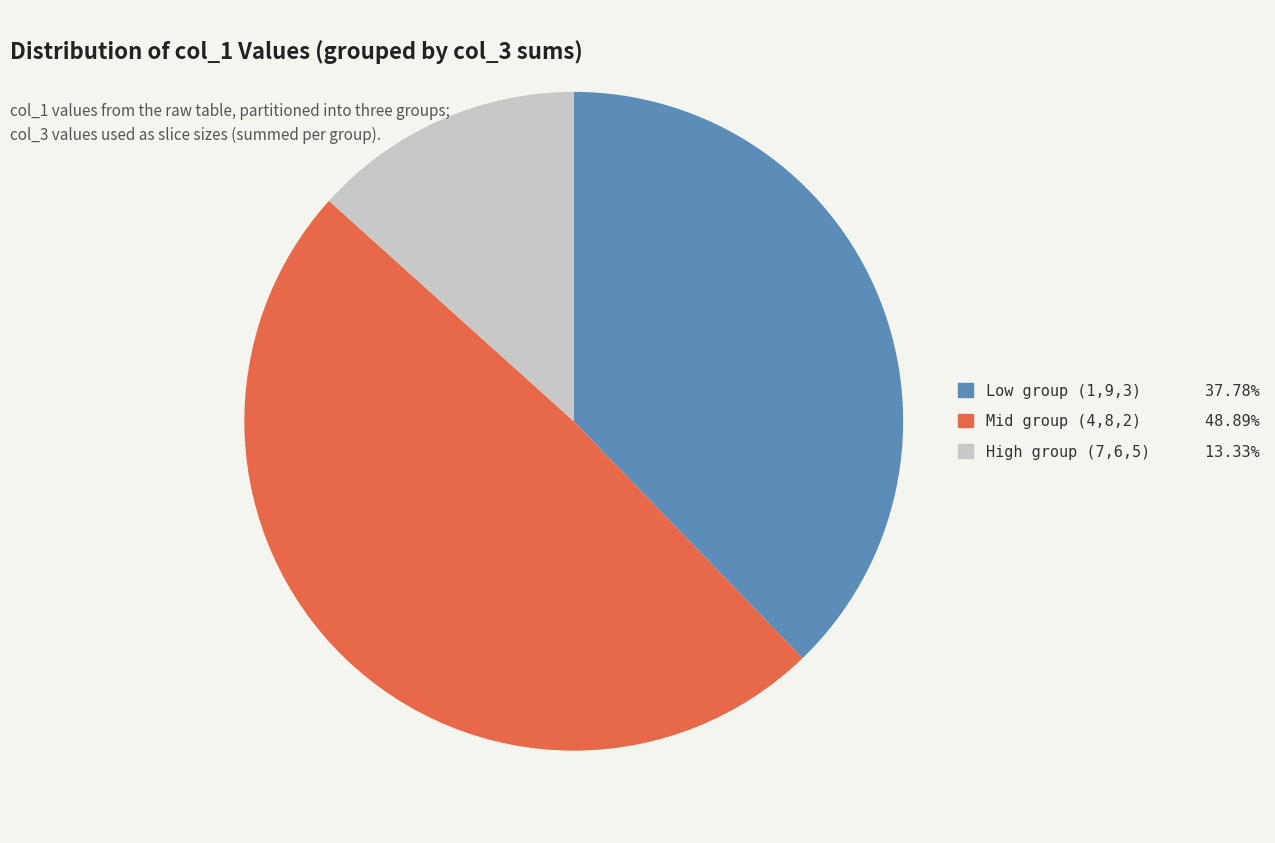

Is there a majority slice in this chart?

No